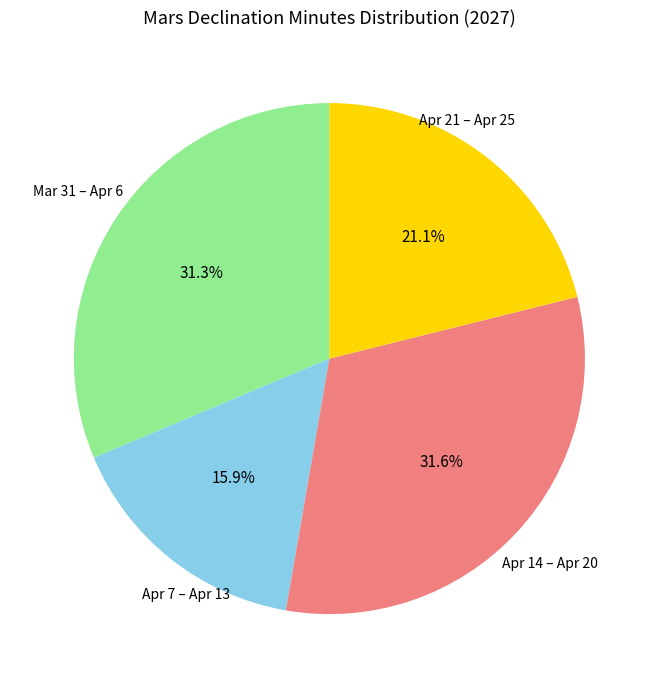

How much of the chart is everything except Apr 7 – Apr 13?

84.1%